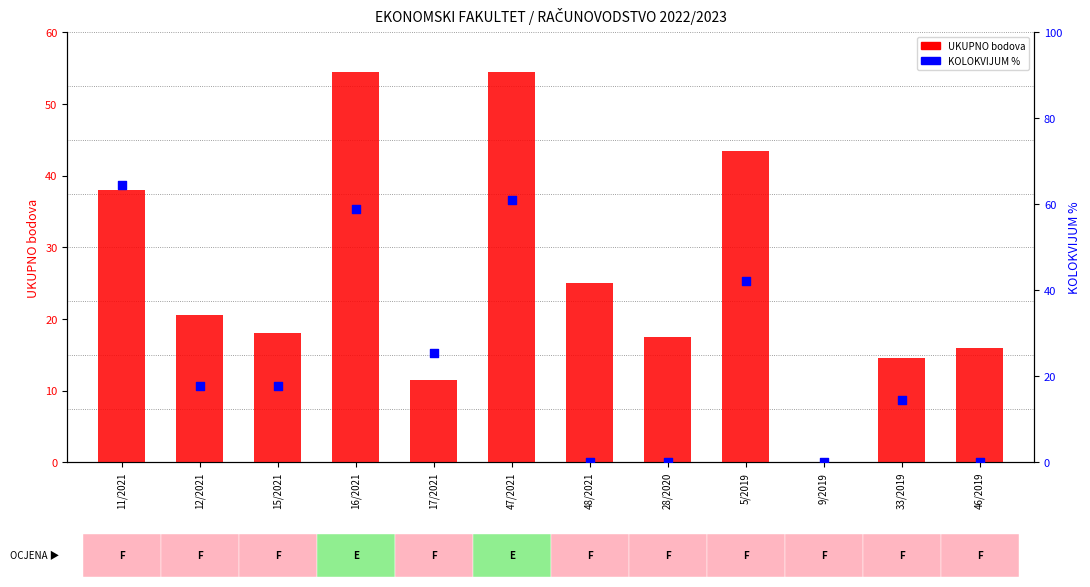

Which series reaches the maximum Y coordinate?

KOLOKVIJUM %